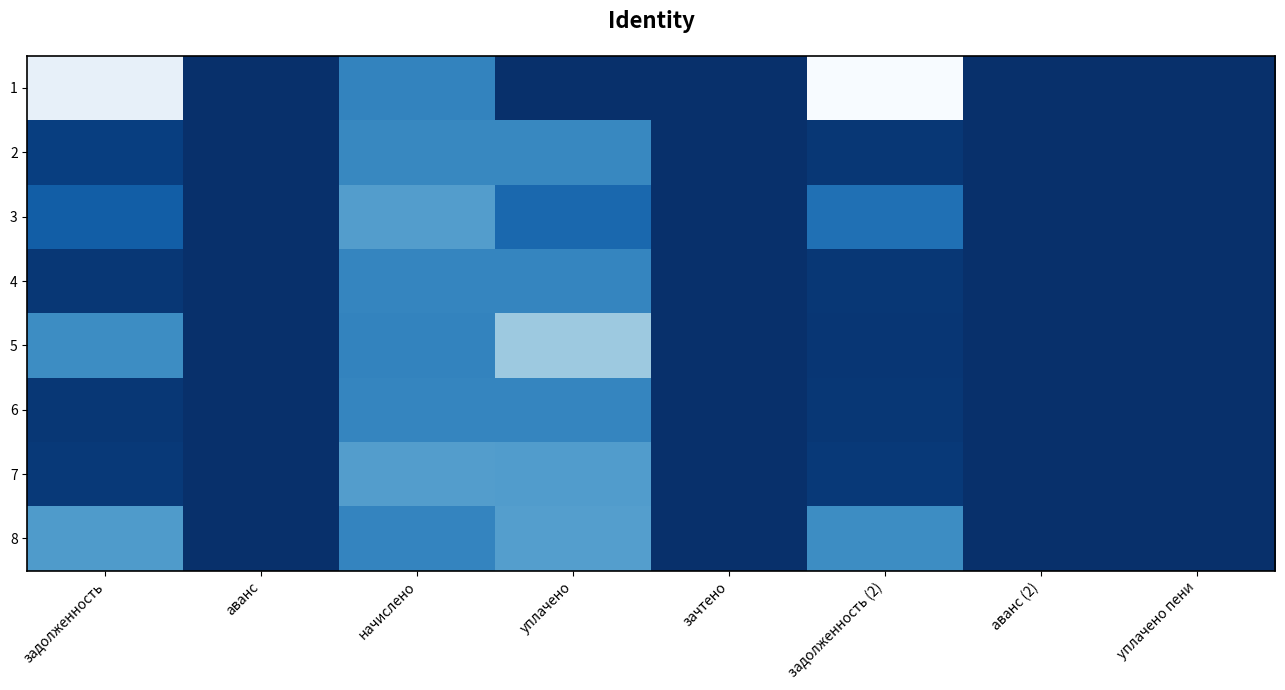

Which category has the lowest value across all series?

аванс